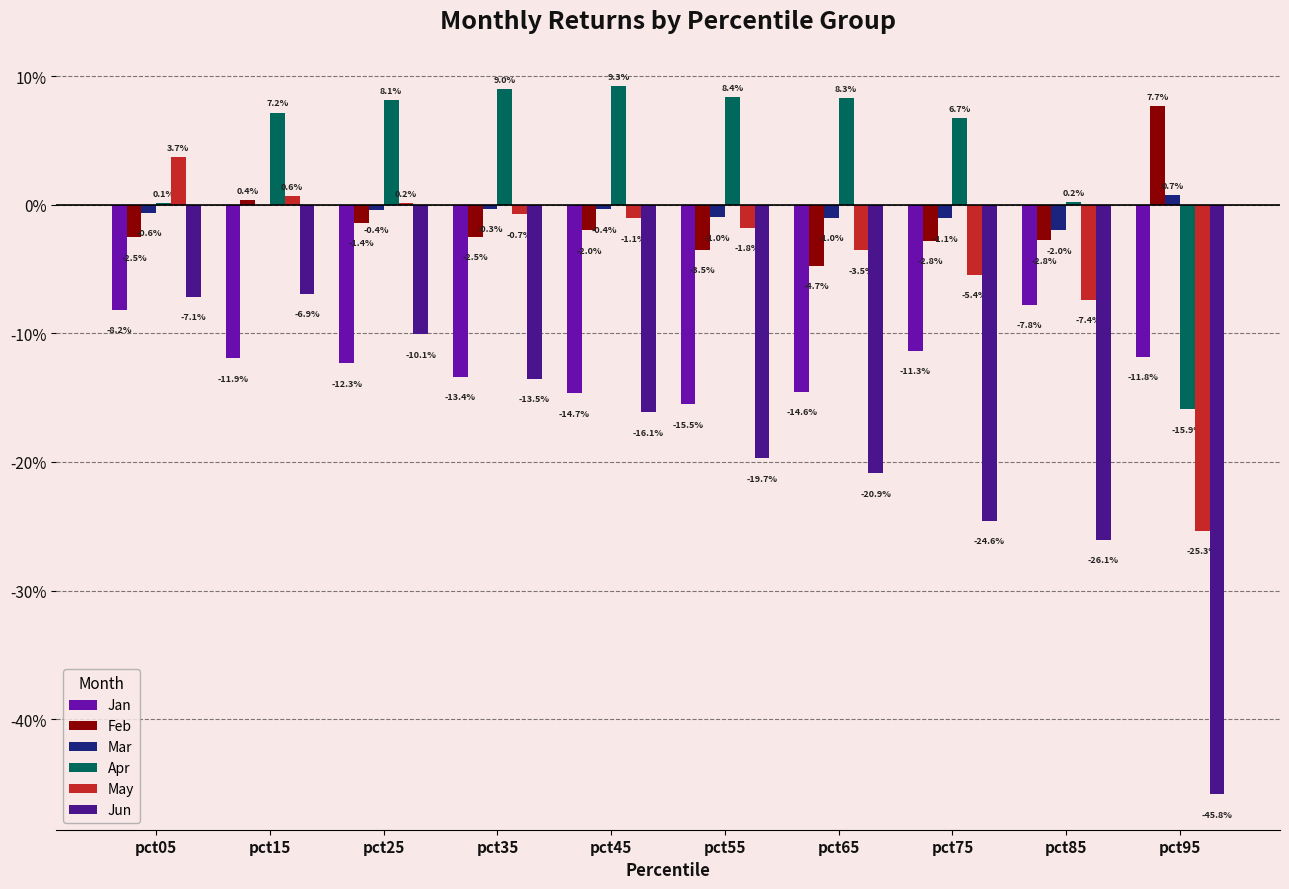

What are all the series names shown in the legend?

Jan, Feb, Mar, Apr, May, Jun